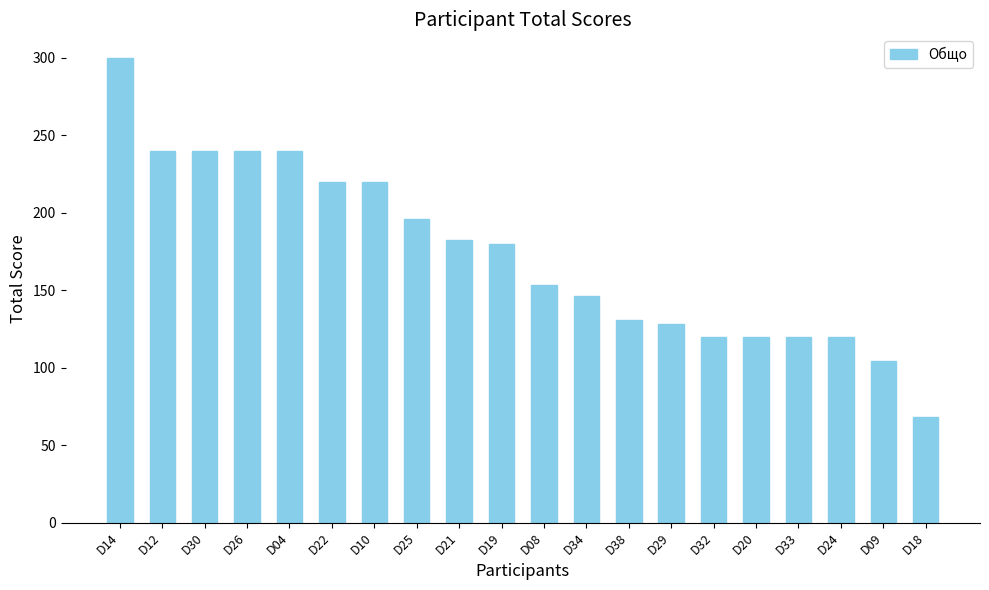

True or false: the data shows 120 at D32.

True